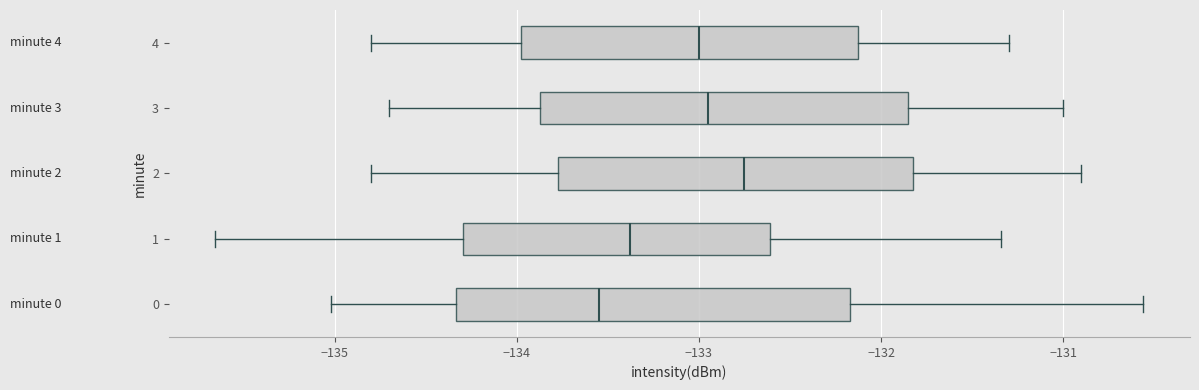

Which box's median line is the furthest to the left?

0